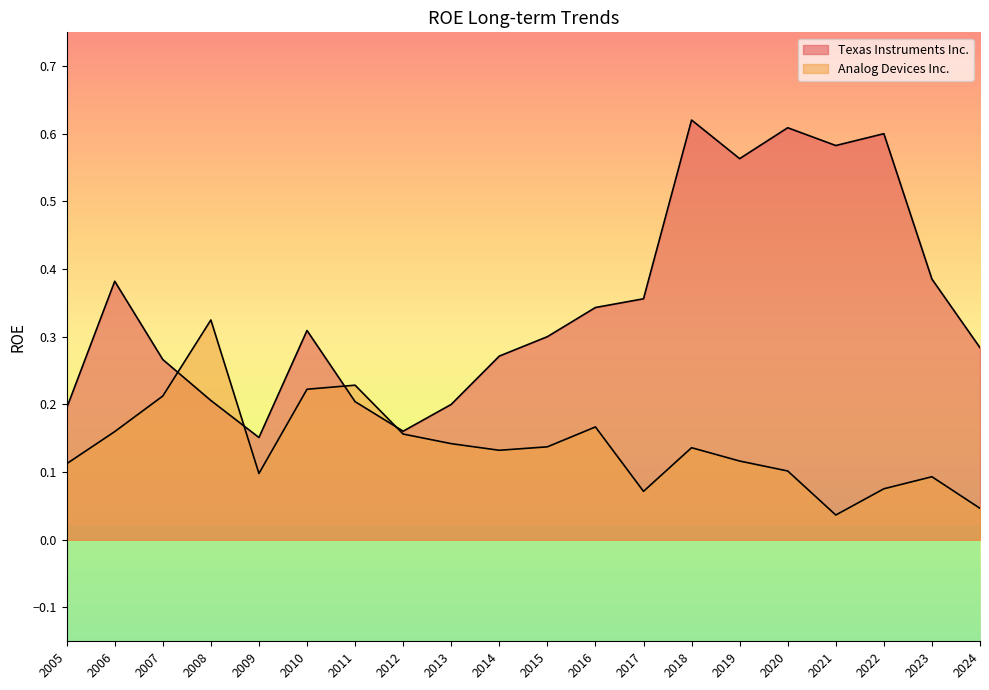

Read the Analog Devices Inc. value at 2016.

0.2